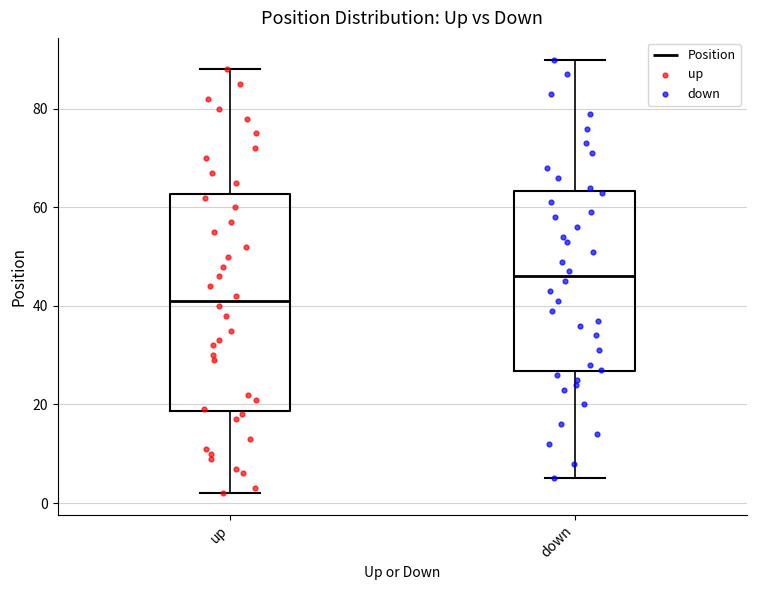

Reading left to right, transcribe this box plot: for each box, give where its median line is, the range the box spans, and where its two whiskers end, as read against the y-axis. The values are not printed on the chart, so give them approximately, as read against the axis.

up: median 42, box 18 to 62, whiskers 2 to 88
down: median 46, box 26 to 64, whiskers 6 to 90